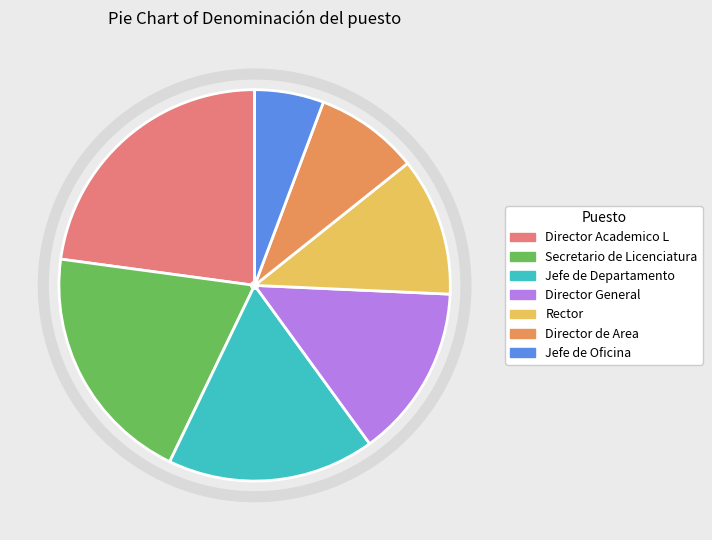

Does Rector represent more than half of the total?

No